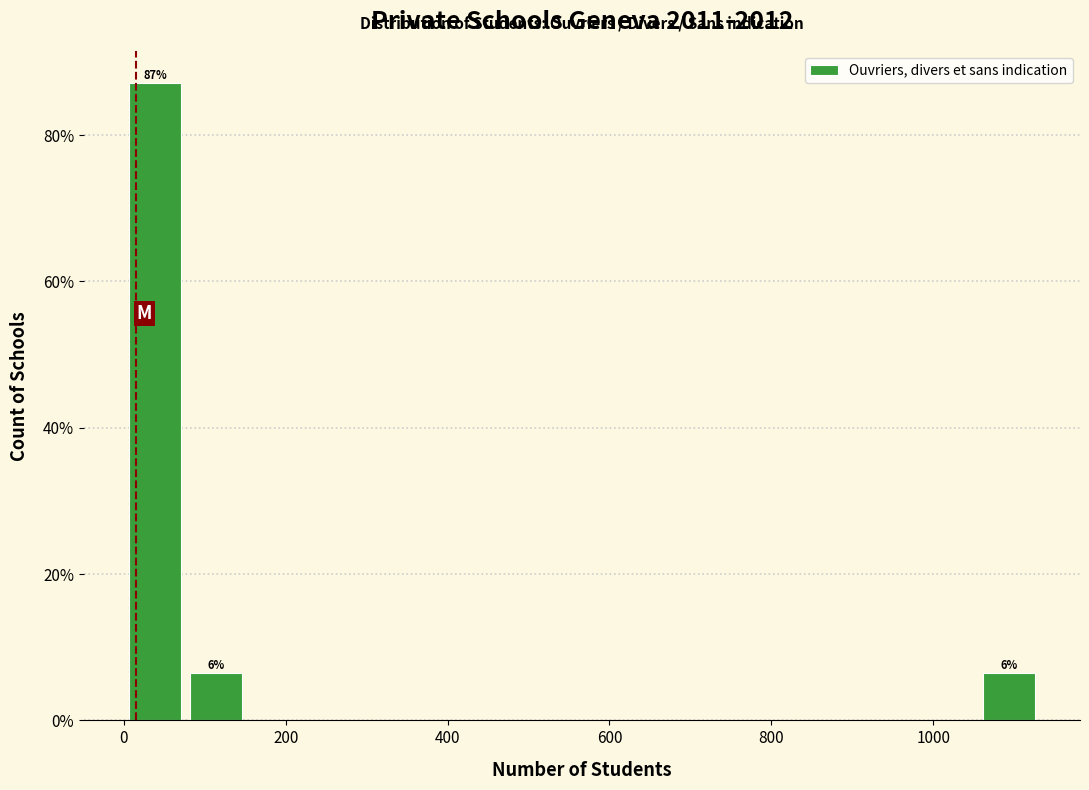

Around what value on the x-axis is the tallest bar? Give the approximate position of its centre, as read against the axis.

40